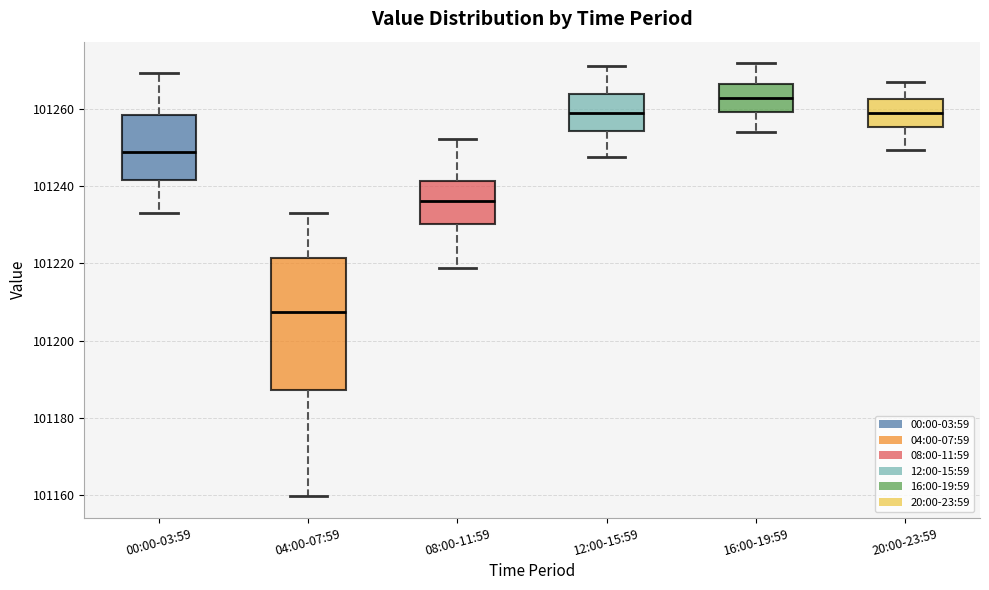

Where does the upper whisker of the box for 16:00-19:59 end on the y-axis? The values are not printed on the chart, so give them approximately, as read against the axis.

101272